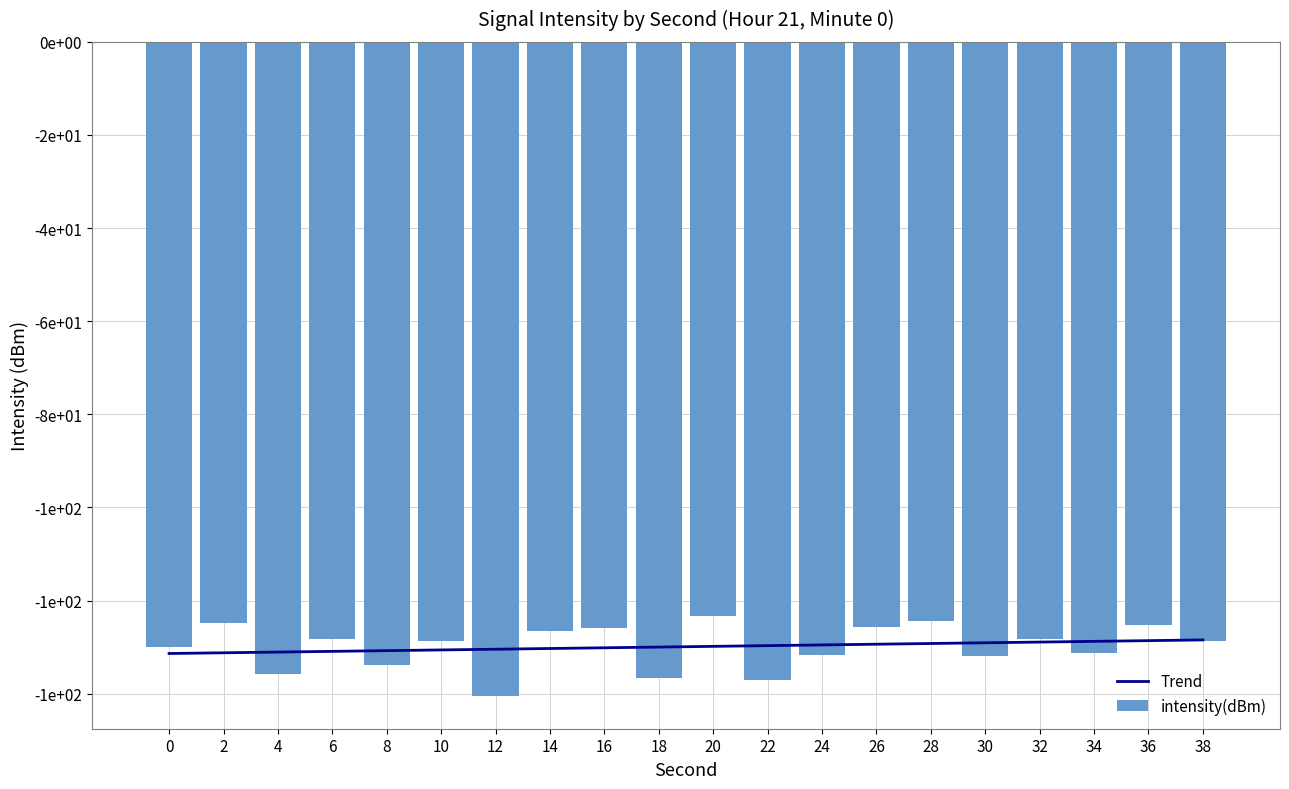

At which label does intensity(dBm) reach its peak?

20